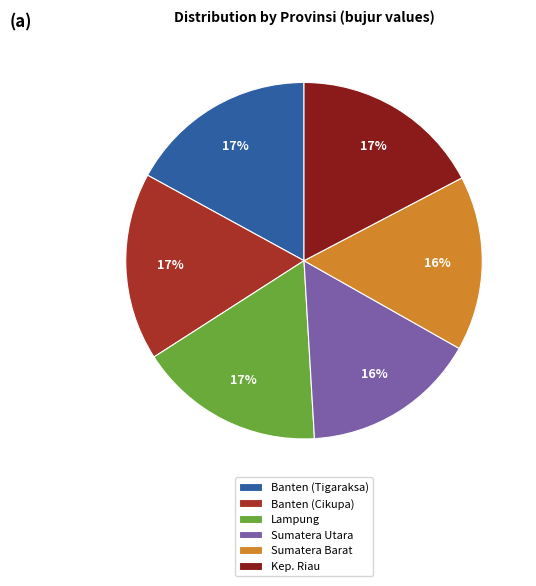

What percentage is the Sumatera Utara slice, to the nearest percent?

16%